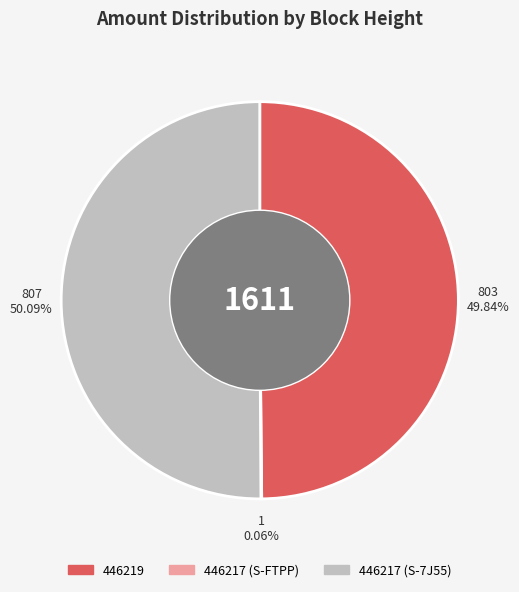

Which slice represents more than half of the pie?

446217 (S-7J55)